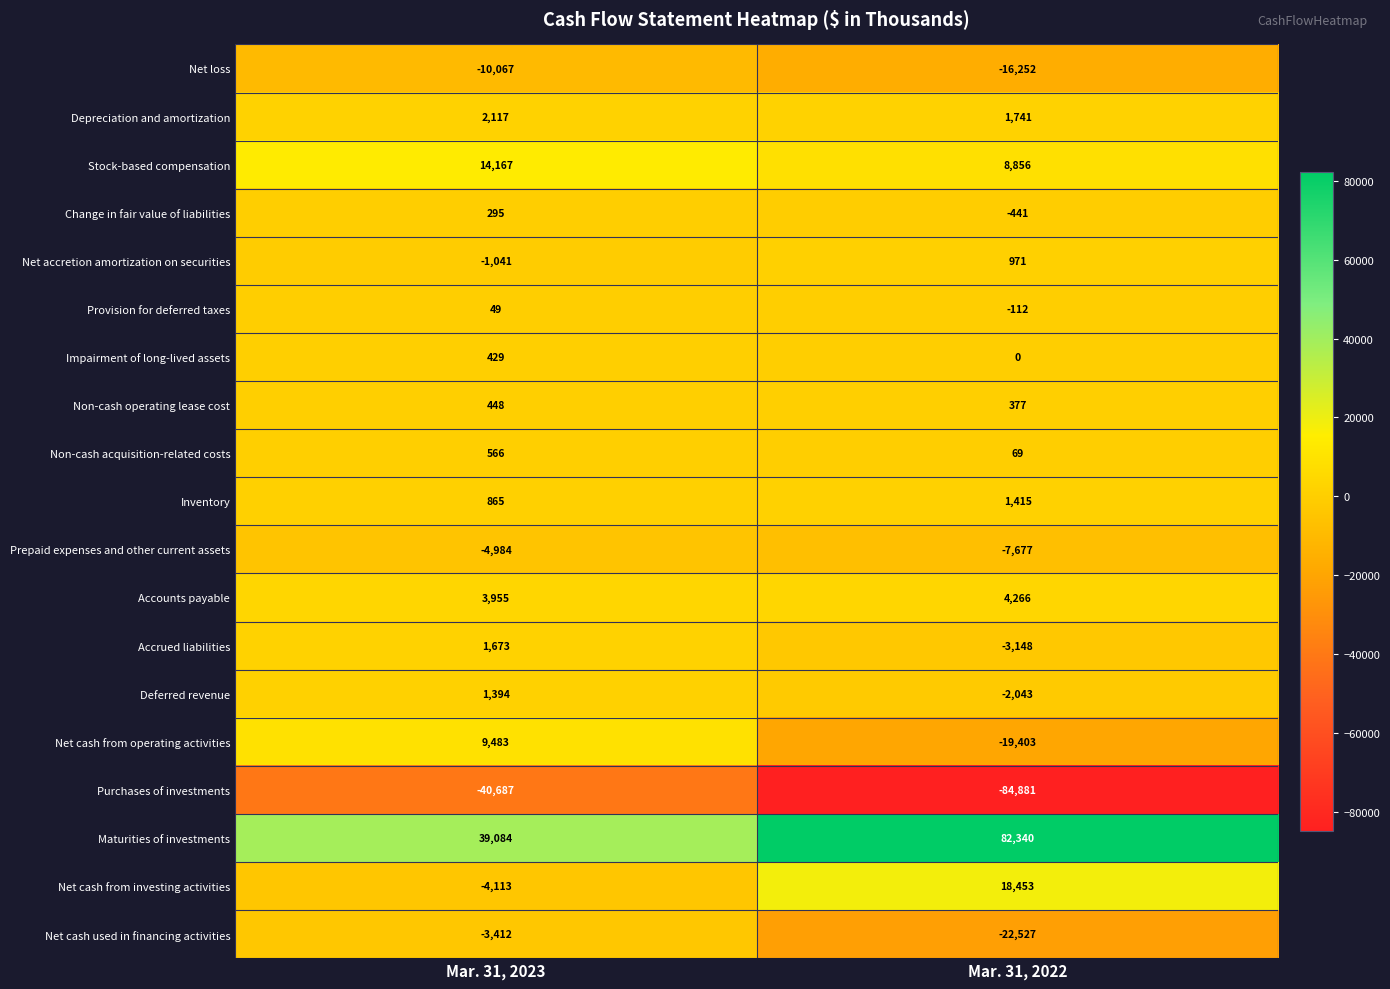

List the series in order of their peak value, highest first.

Maturities of investments, Net cash from investing activities, Stock-based compensation, Net cash from operating activities, Accounts payable, Depreciation and amortization, Accrued liabilities, Inventory, Deferred revenue, Net accretion amortization on securities, Non-cash acquisition-related costs, Non-cash operating lease cost, Impairment of long-lived assets, Change in fair value of liabilities, Provision for deferred taxes, Net cash used in financing activities, Prepaid expenses and other current assets, Net loss, Purchases of investments